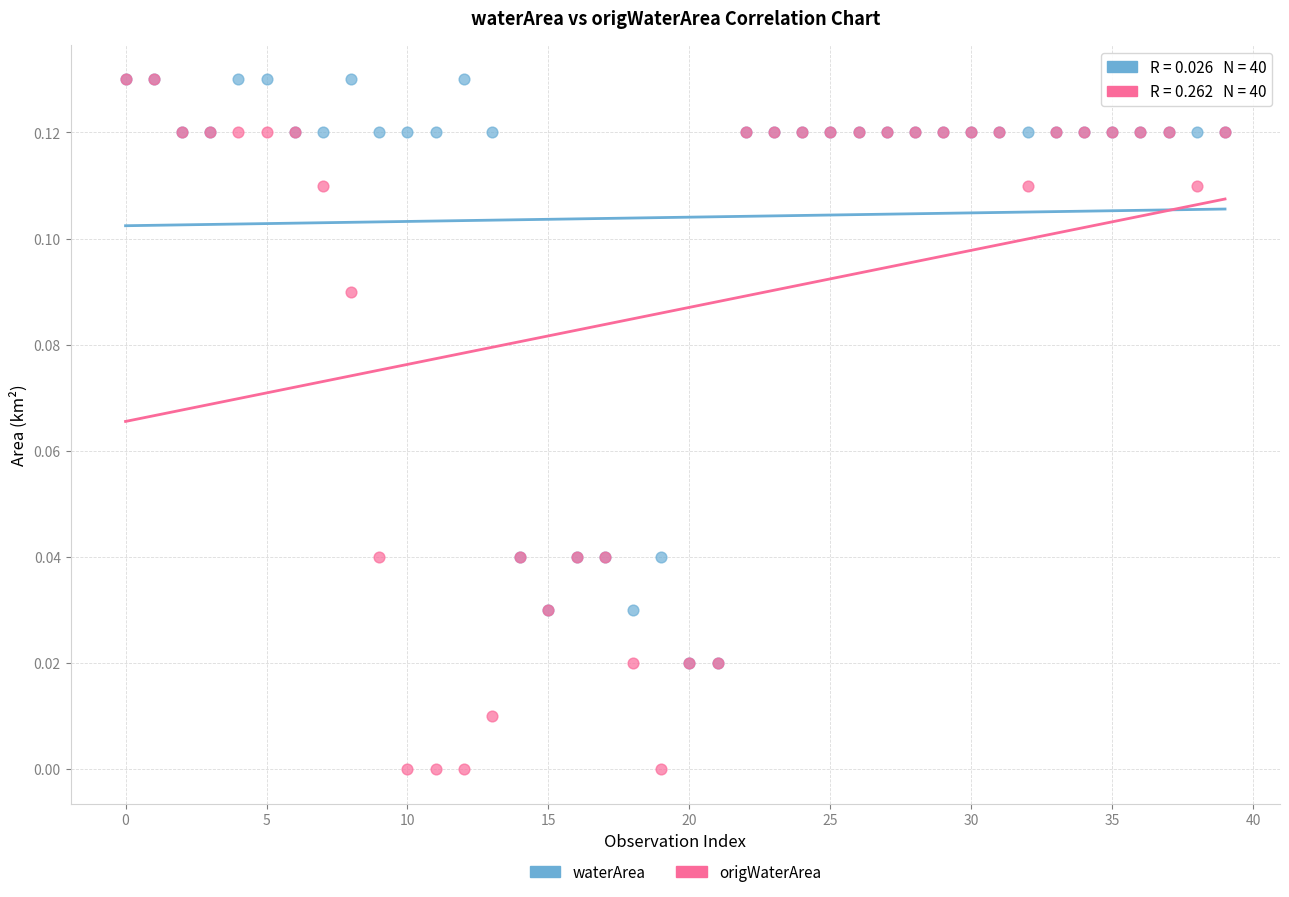

What are all the series names shown in the legend?

waterArea, origWaterArea